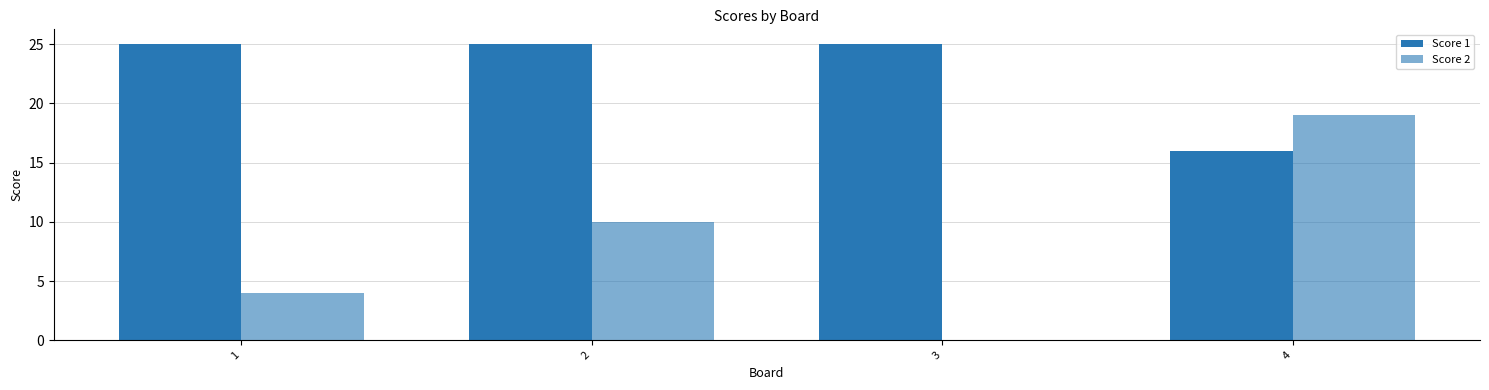

How many groups of bars are there?

4